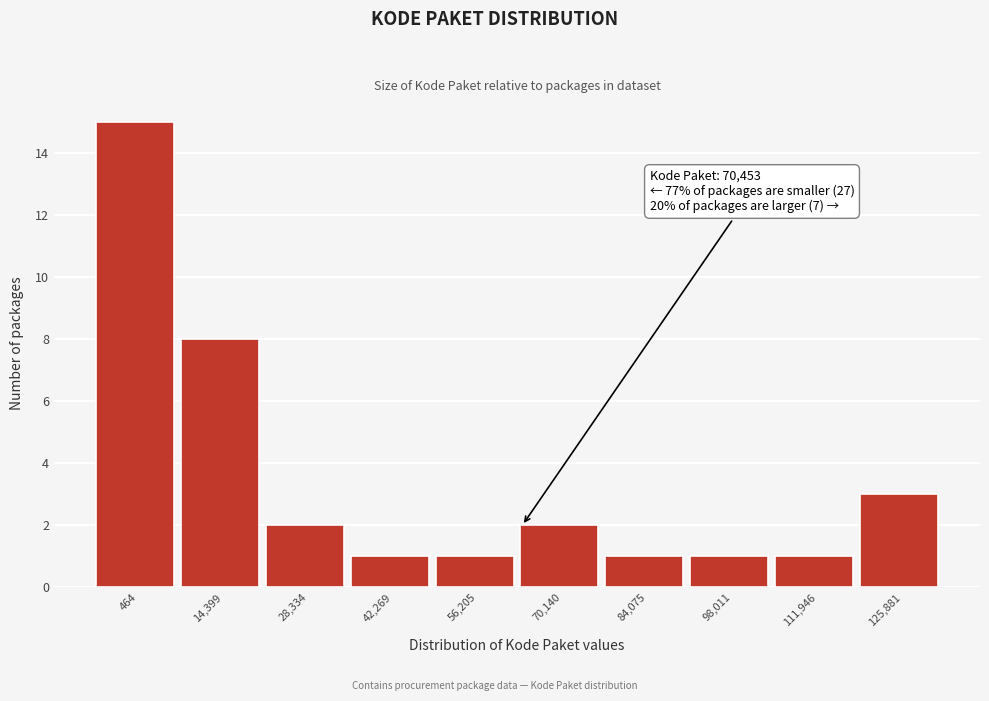

Reading left to right, extract all data points from this chart.

15	8	2	1	1	2	1	1	1	3